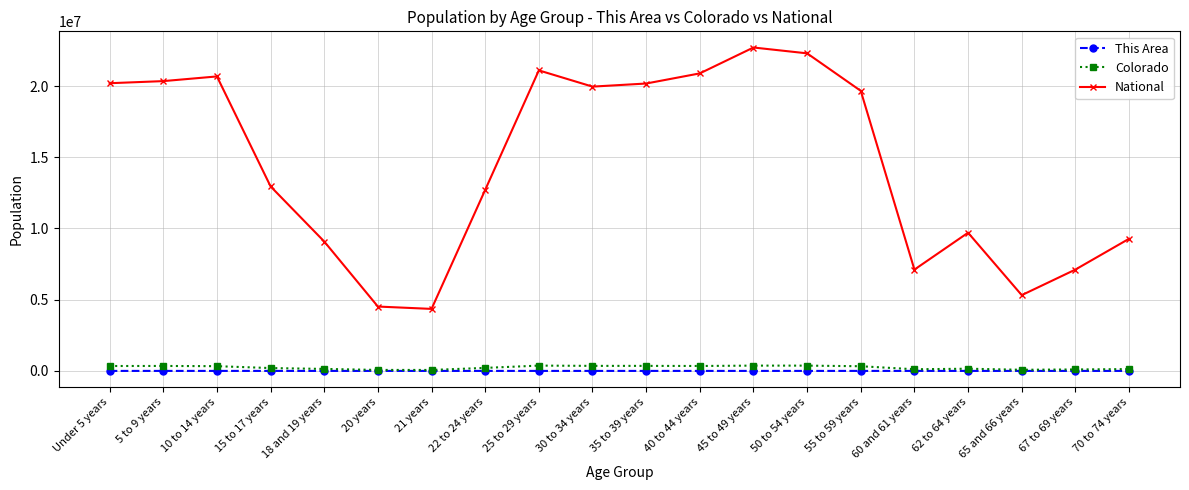

What are all the series names shown in the legend?

This Area, Colorado, National